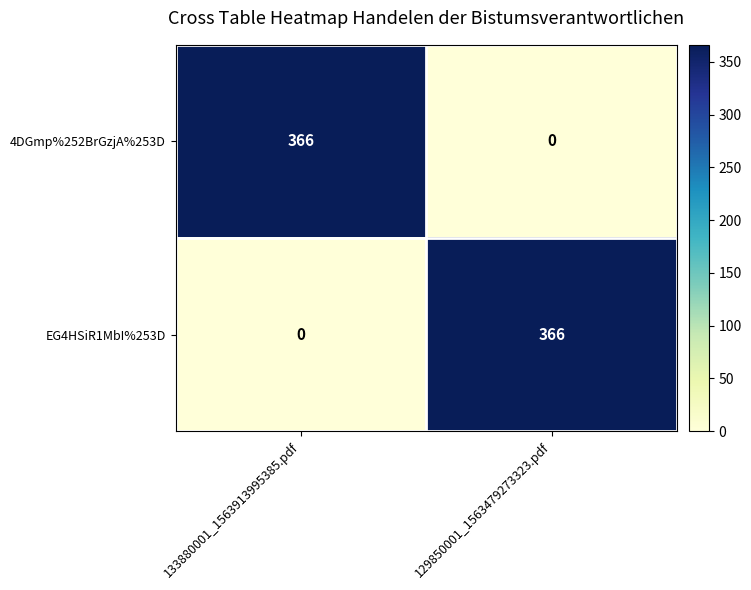

What is the sum of all 4DGmp%252BrGzjA%253D values?

366